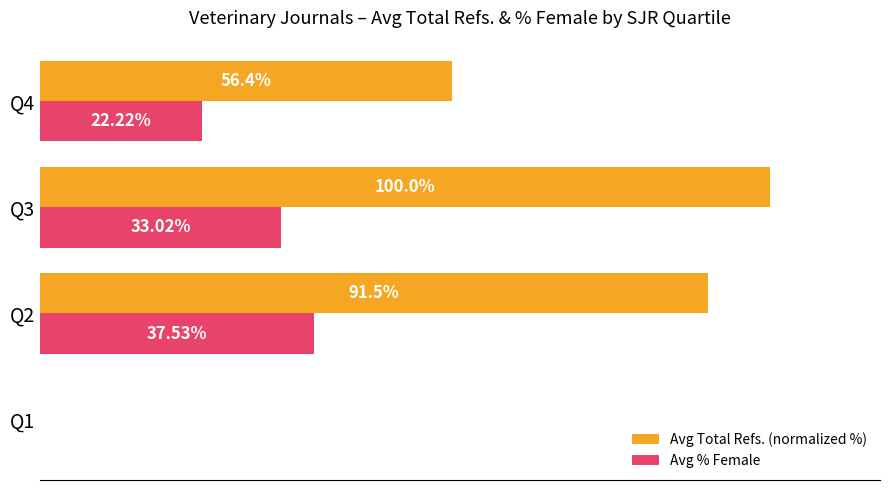

Which series changed the most between Q1 and Q3?

Avg Total Refs. (normalized %)